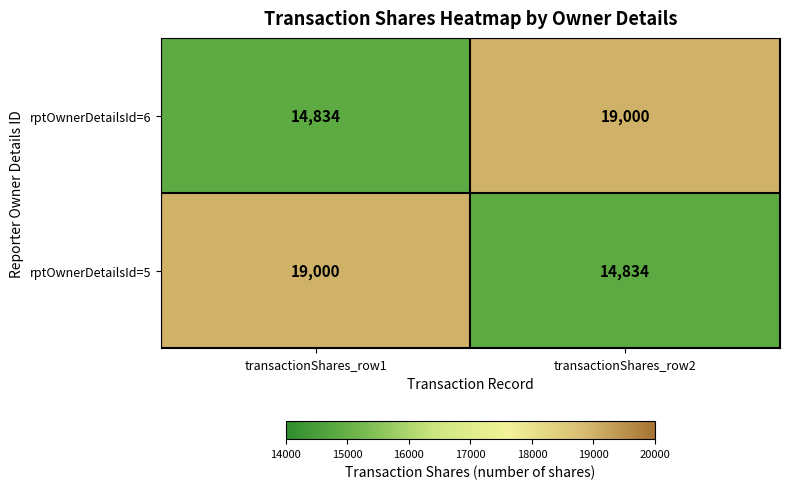

Rank the series at transactionShares_row1 from highest to lowest value.

rptOwnerDetailsId=5, rptOwnerDetailsId=6